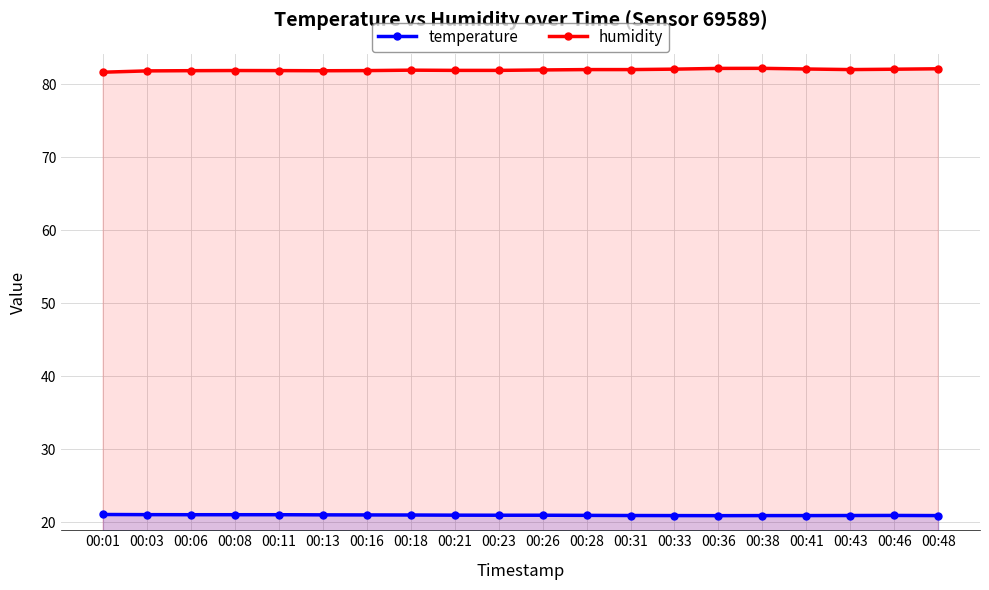

What is the maximum value for humidity?

82.2